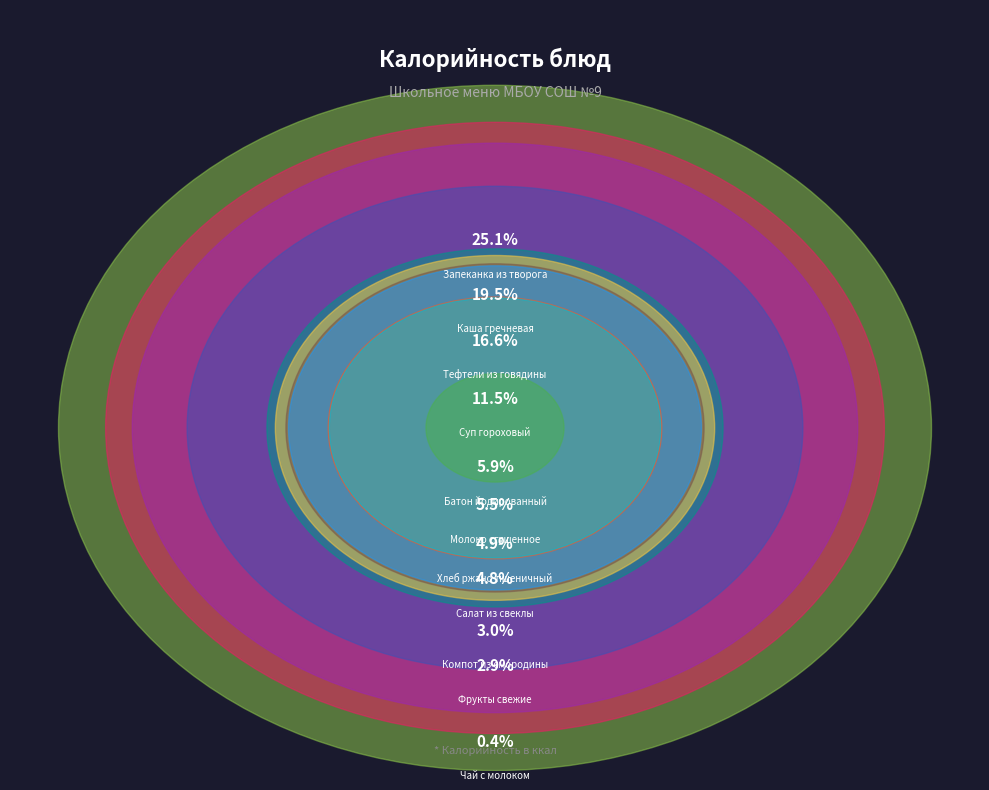

True or false: Тефтели из говядины accounts for 17% of the total.

True